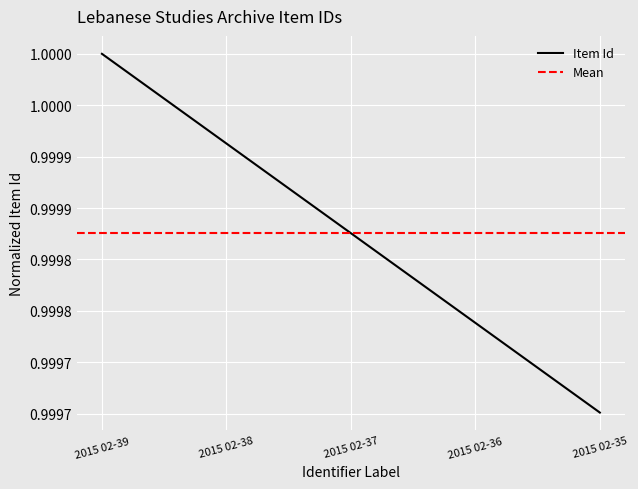

Reading left to right, transcribe all the data shown in this chart.

1.0	1.0	1.0	1.0	1.0